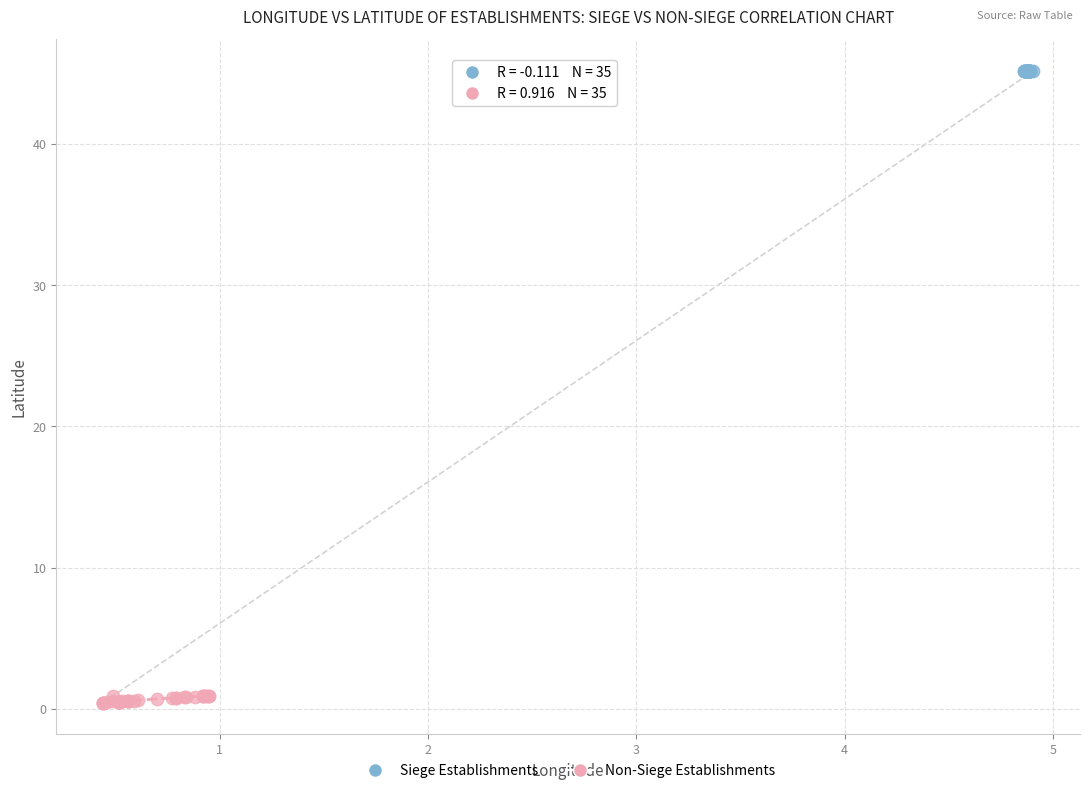

Which series reaches the minimum Y coordinate?

Non-Siege Establishments